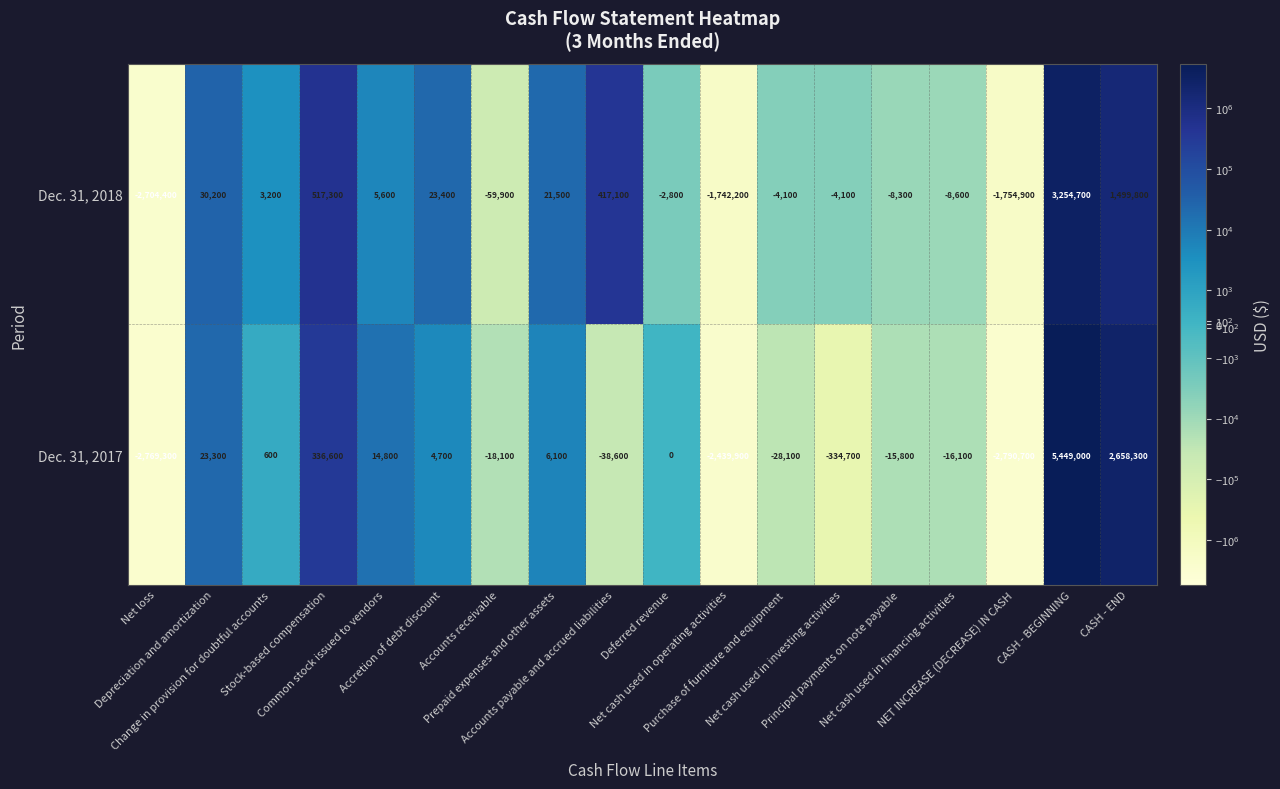

Which series has the widest spread of values?

Dec. 31, 2017